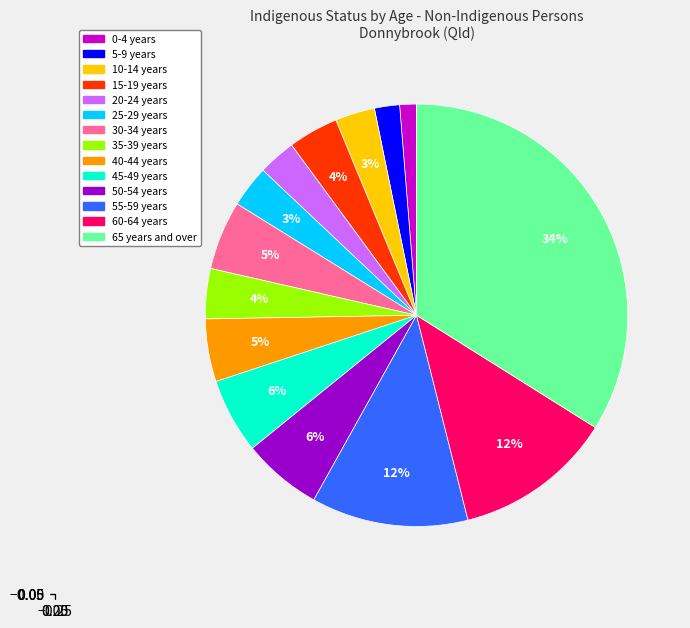

Does 60-64 years account for over 50% of the chart?

No